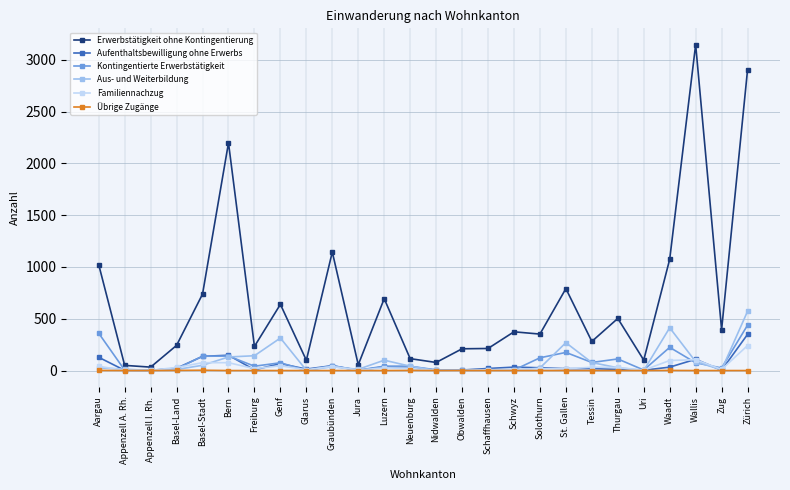

Which series changed the most between Jura and Luzern?

Erwerbstätigkeit ohne Kontingentierung